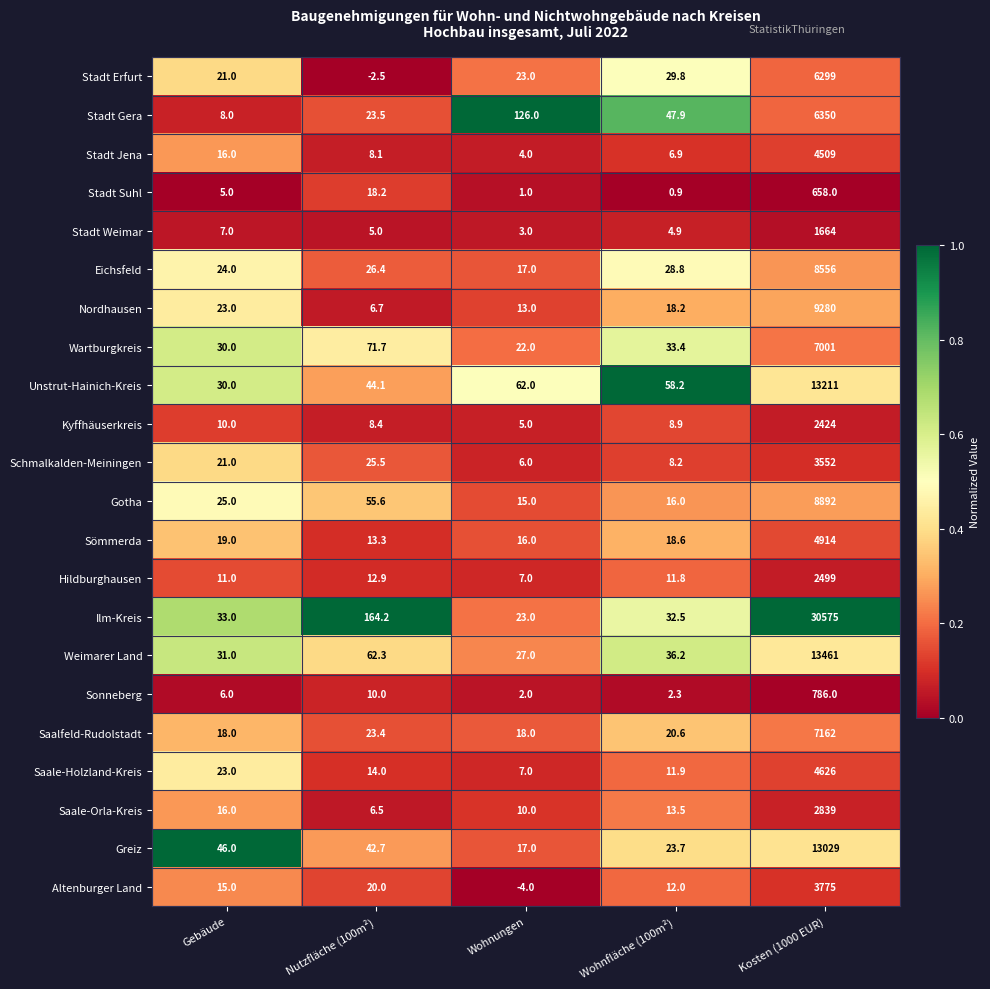

The value of Greiz at Wohnungen is 17.0. True or false?

True